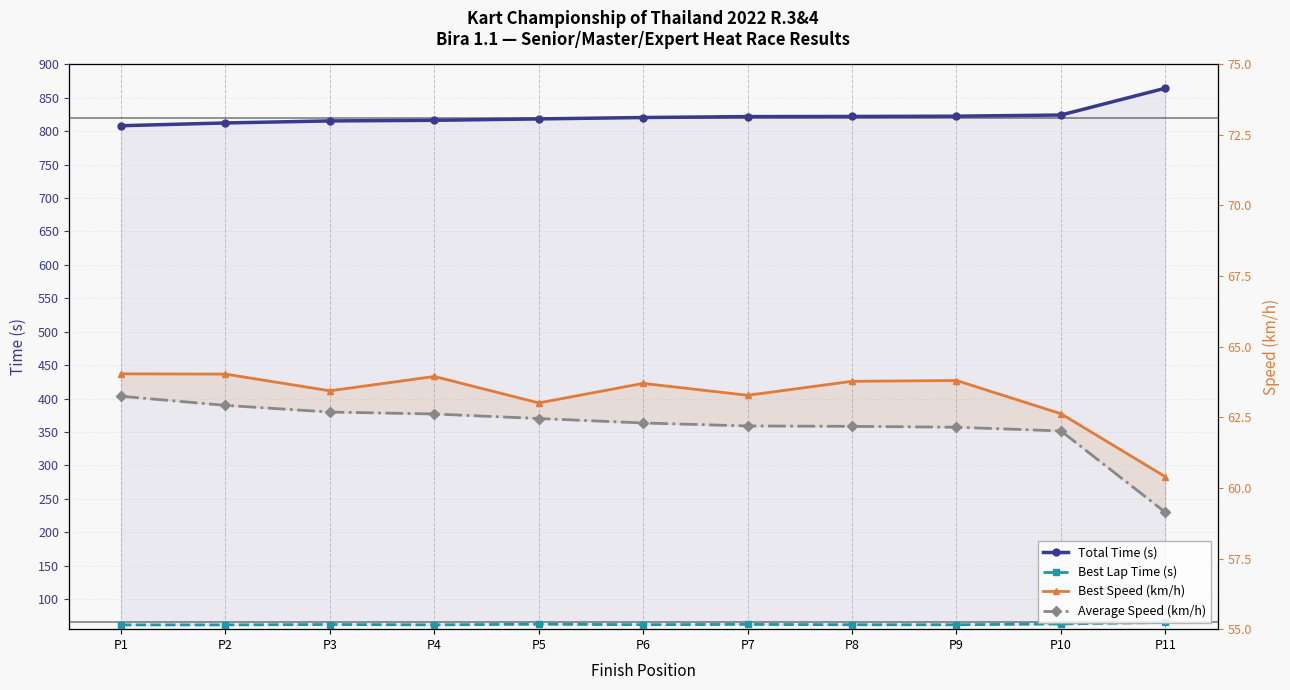

True or false: Average Speed (km/h) and Total Time (s) intersect in this chart.

False